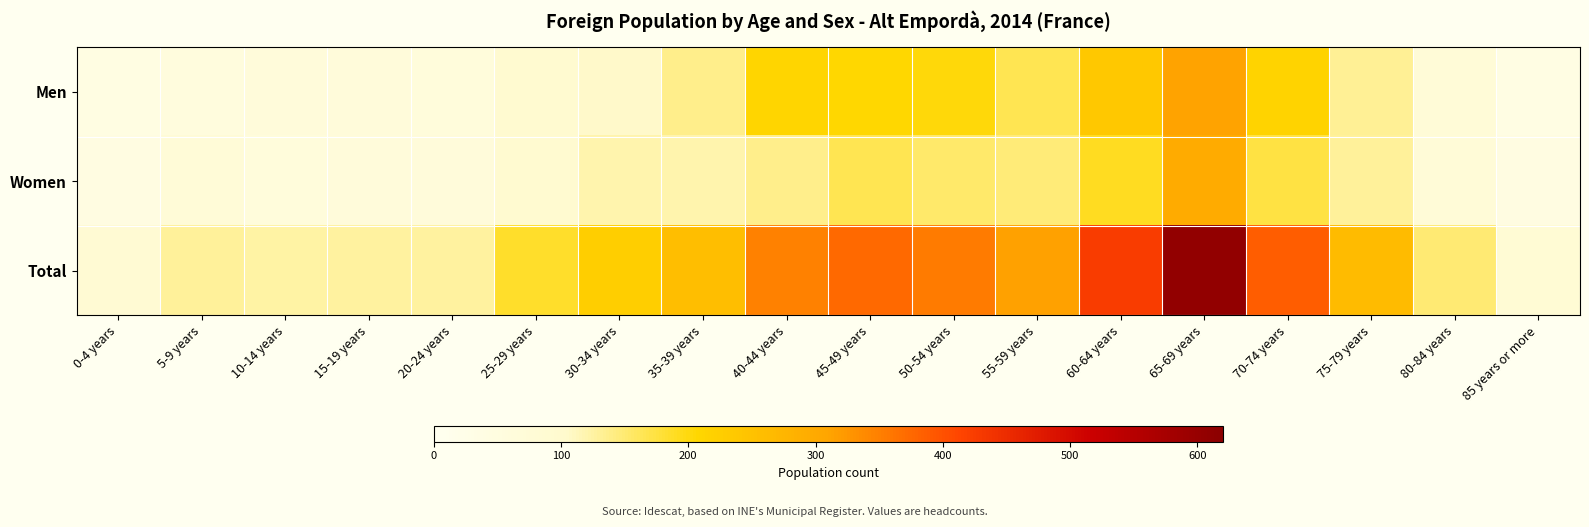

At which category does the chart reach its peak across all series?

65-69 years